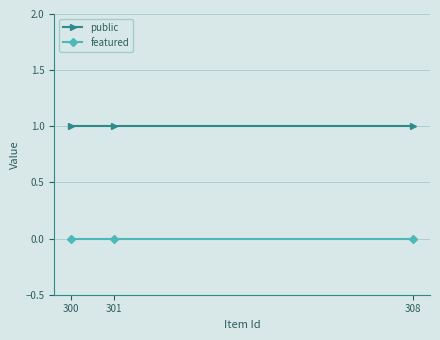

Reading right to left, extract all data points from this chart.

public: 1	1	1
featured: 0	0	0